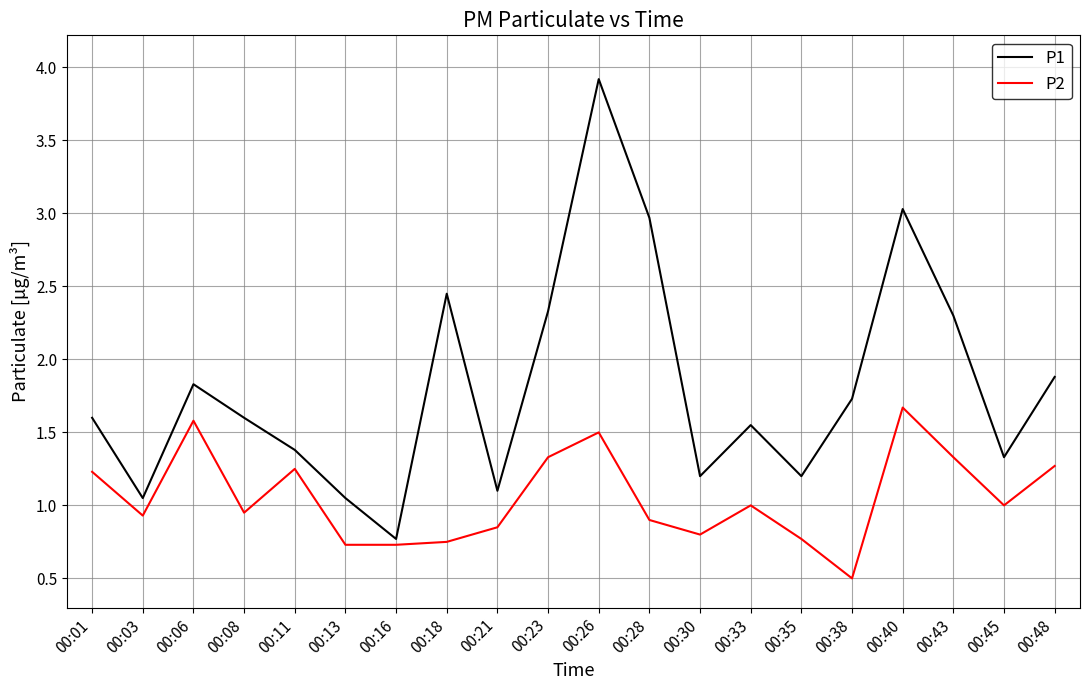

At which category does P1 reach its first local peak?

00:06